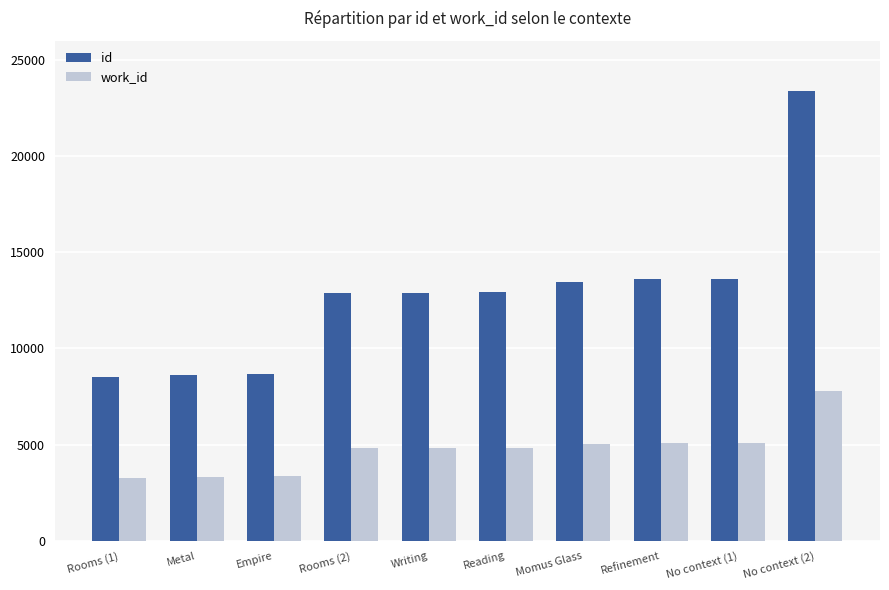

What position from the right is Metal?

9